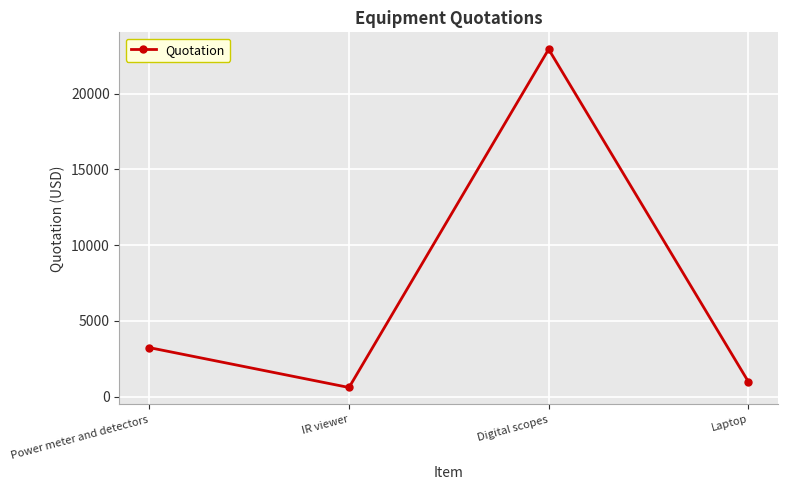

At which category does the data reach its first local peak?

Digital scopes